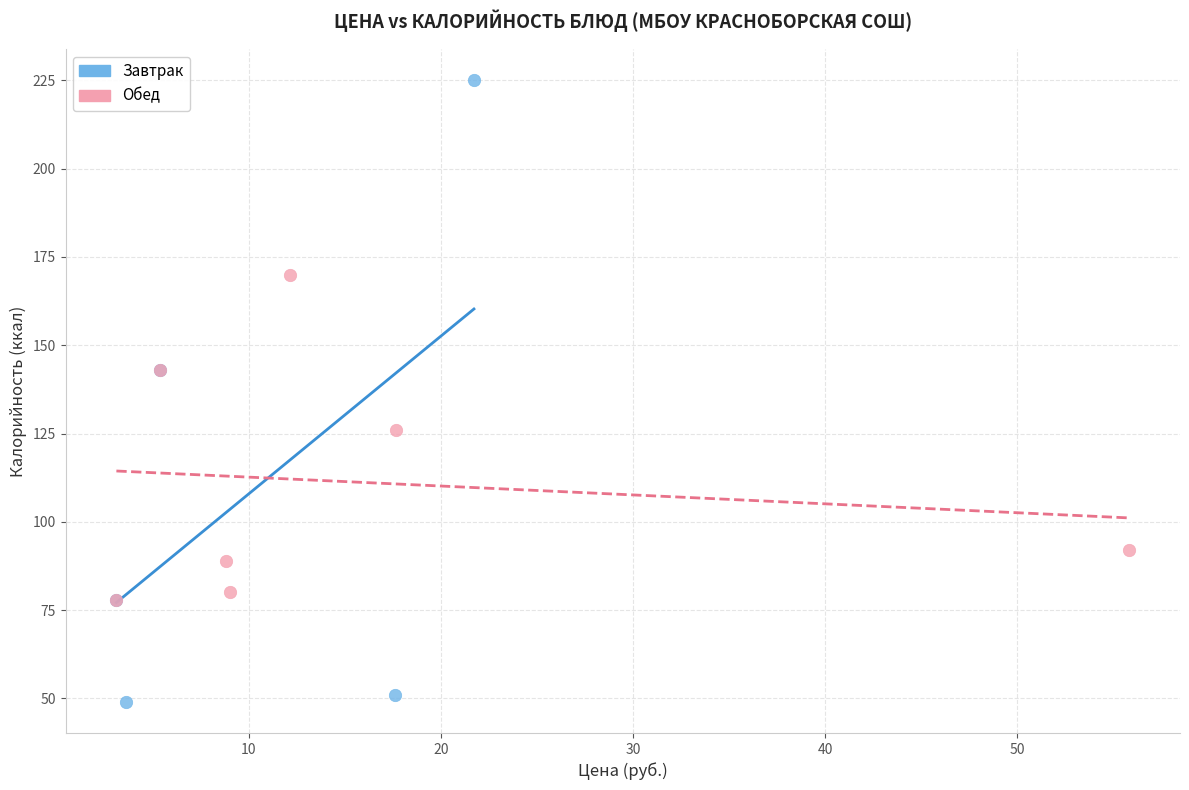

Which series reaches the maximum Y coordinate?

Завтрак